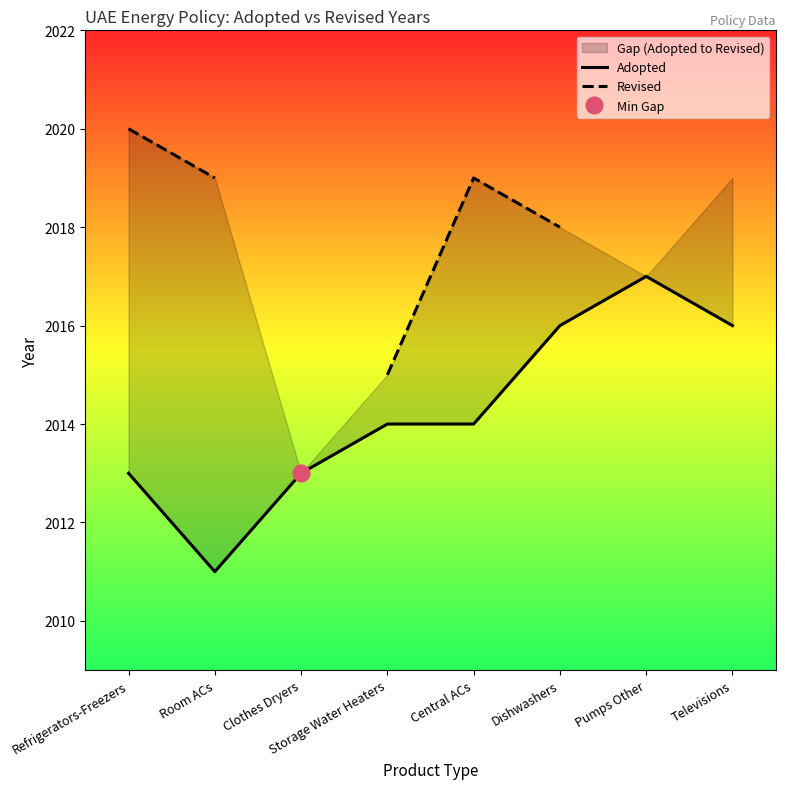

At which label does Adopted reach its peak?

Pumps Other